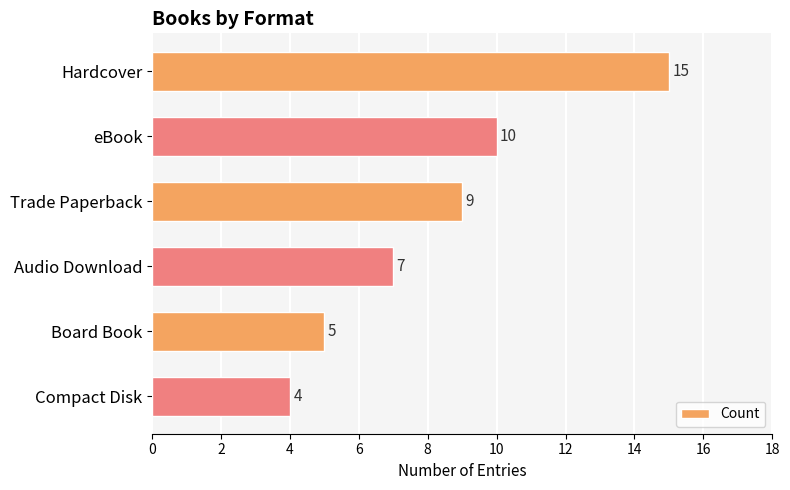

Reading top to bottom, transcribe all the data shown in this chart.

Hardcover=15	eBook=10	Trade Paperback=9	Audio Download=7	Board Book=5	Compact Disk=4